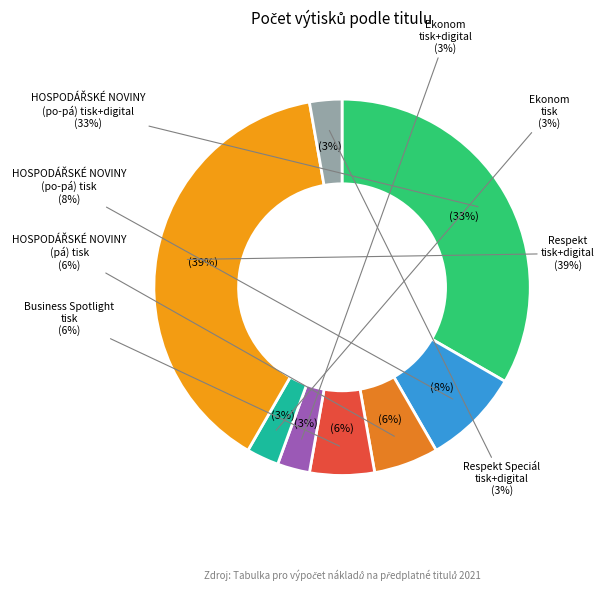

Does any single category account for the majority?

No